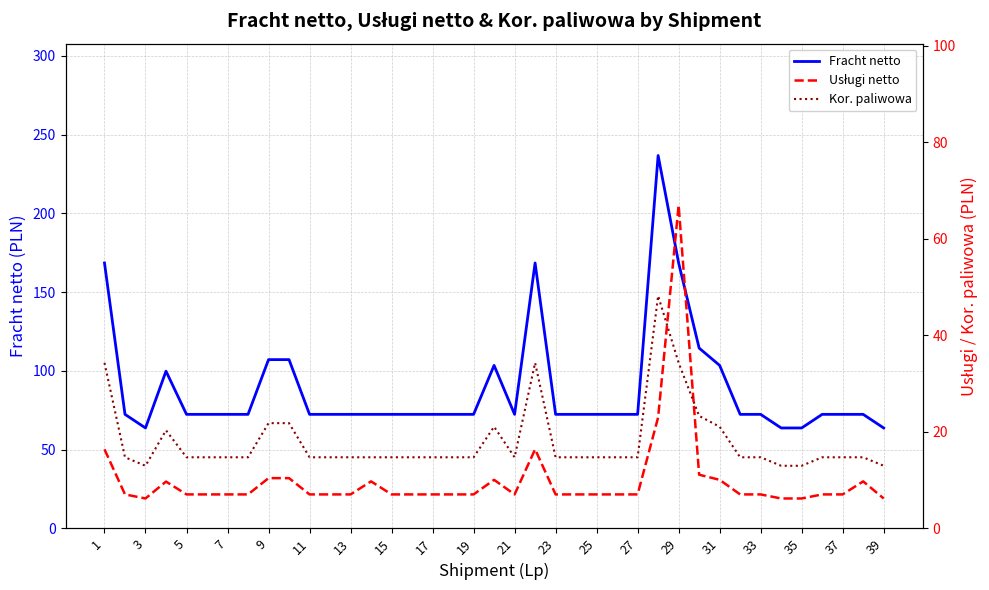

What is the lowest value of the Usługi netto series?

6.2